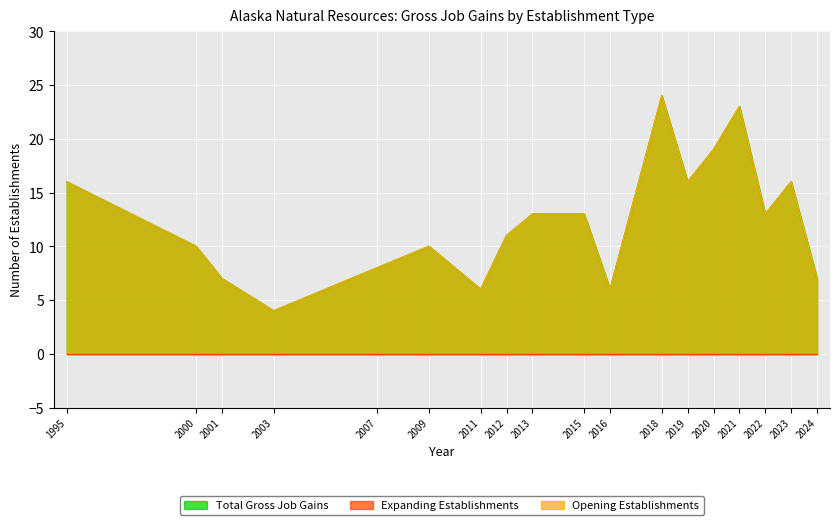

The value of Total Gross Job Gains at 2000 is 15. True or false?

False